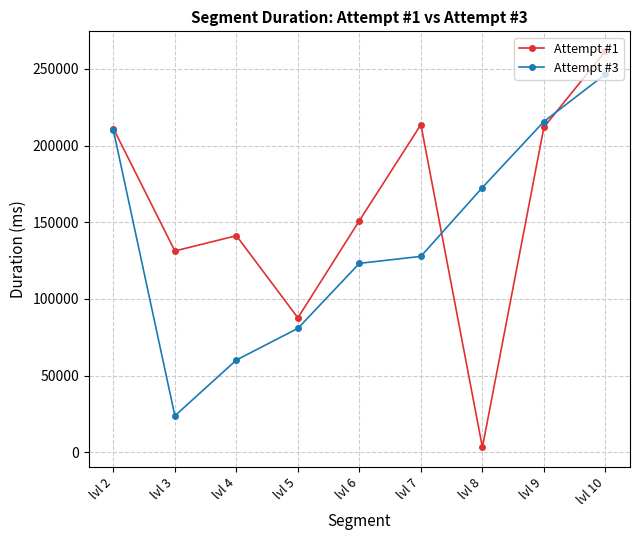

Is it true that Attempt #1 equals 261546 at lvl 10?

True